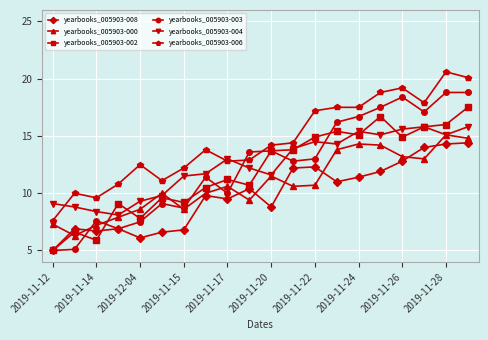

True or false: yearbooks_005903-008 has more than 2 interior local peaks.

True